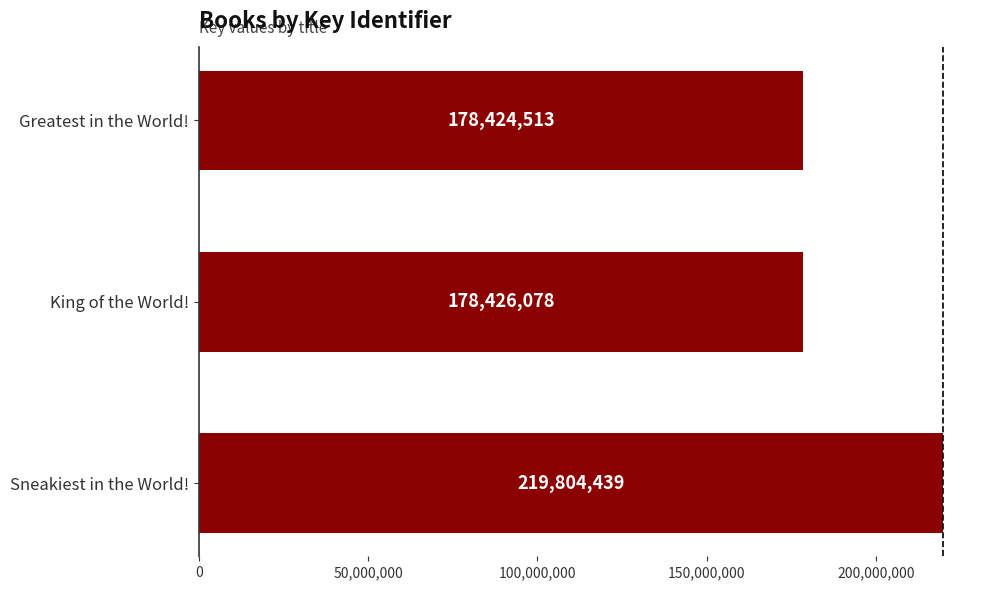

What is the minimum value shown in the chart?

178424513